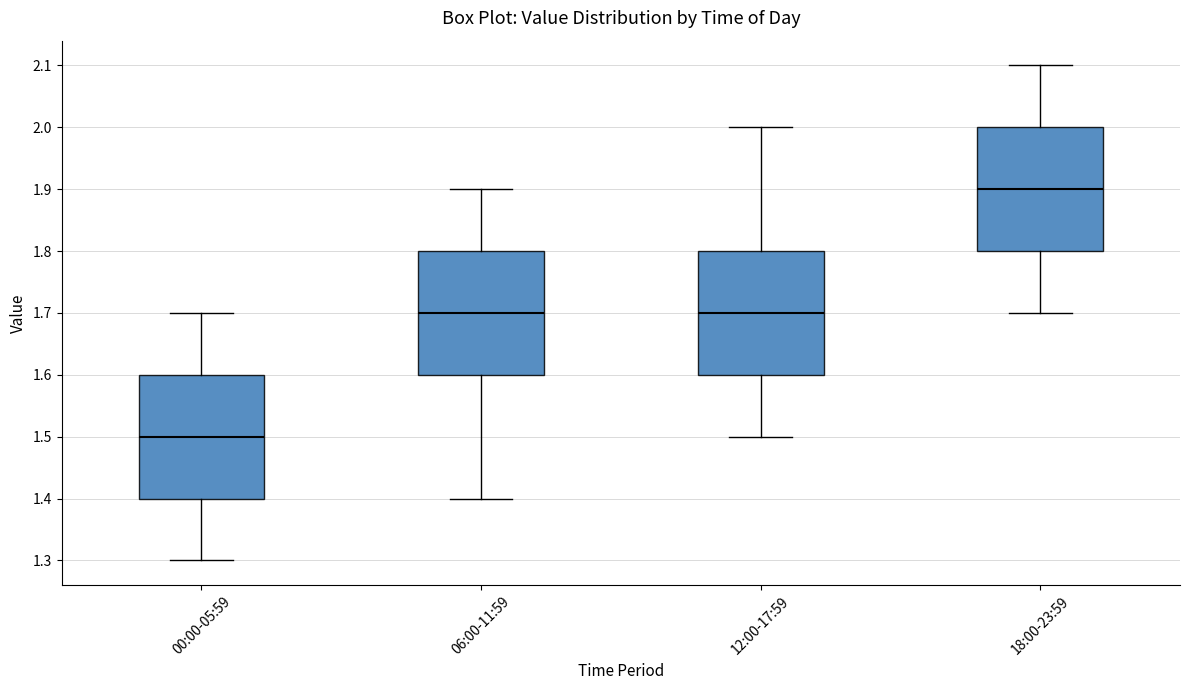

Reading left to right, read every box against the y-axis: the position of its median line, the range the box covers, and the ends of its whiskers. The values are not printed on the chart, so give them approximately, as read against the axis.

00:00-05:59: median 1.5, box 1.4 to 1.6, whiskers 1.3 to 1.7
06:00-11:59: median 1.7, box 1.6 to 1.8, whiskers 1.4 to 1.9
12:00-17:59: median 1.7, box 1.6 to 1.8, whiskers 1.5 to 2.0
18:00-23:59: median 1.9, box 1.8 to 2.0, whiskers 1.7 to 2.1